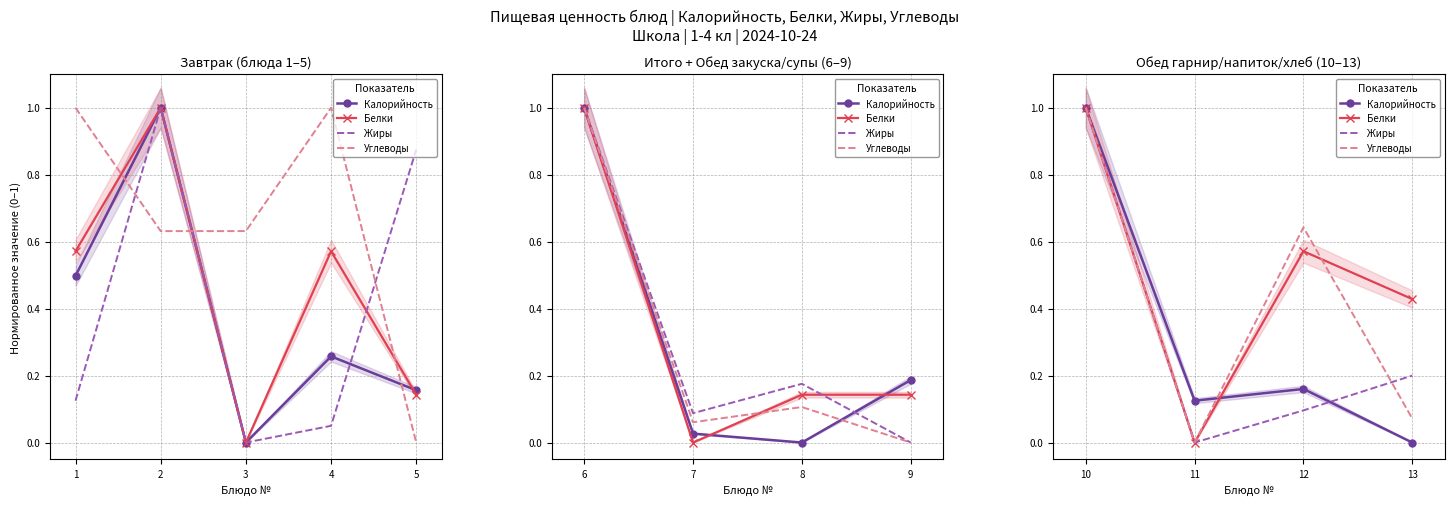

What is the difference between the Жиры values at 13 and 12?

0.1